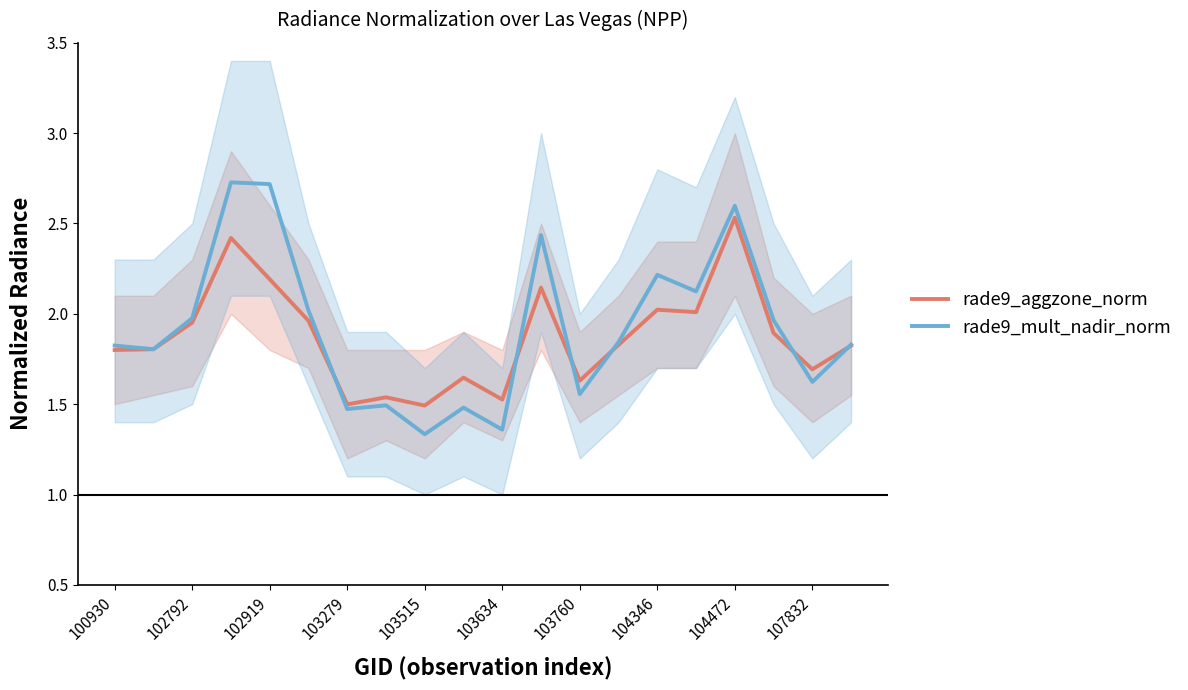

Count the number of data series in this chart.

2